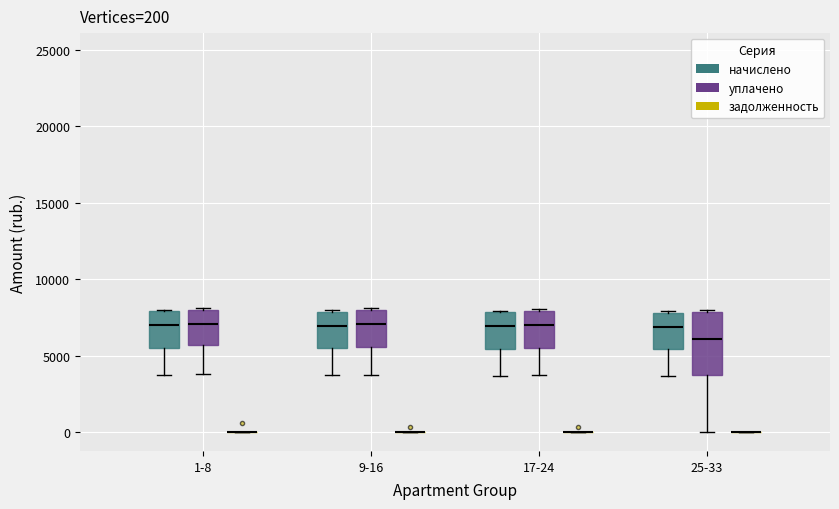

Comparing the boxes themselves (not the whiskers), which one is the tallest?

25-33 (уплачено)